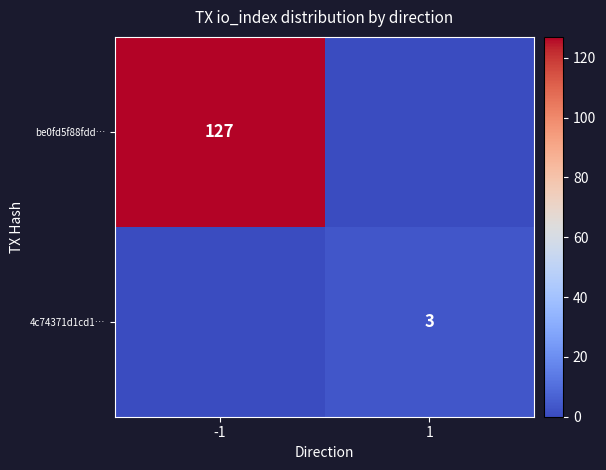

Which label corresponds to the largest value in the chart?

-1